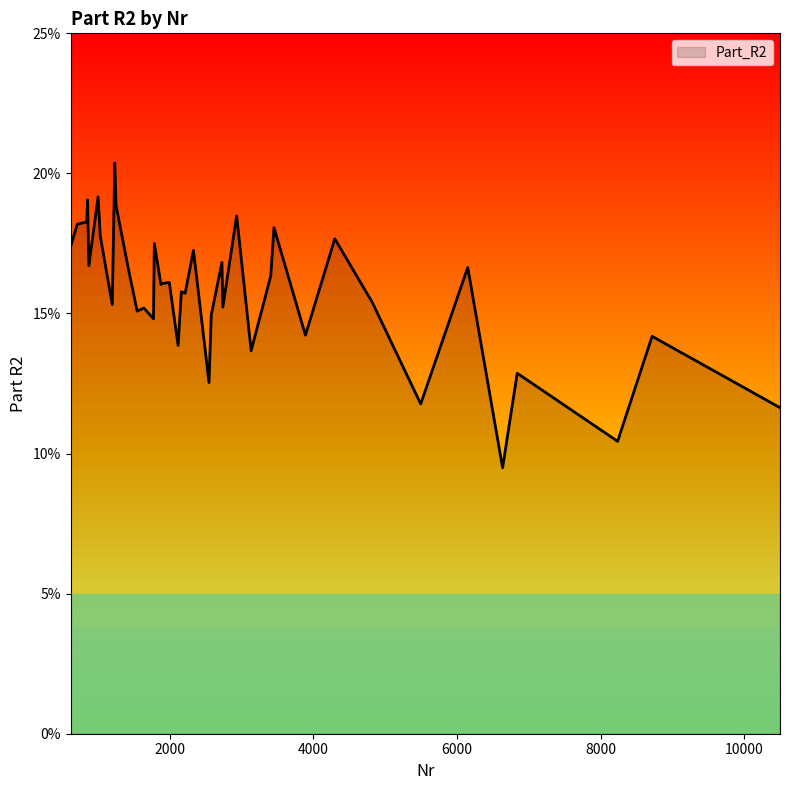

Reading left to right, transcribe all the data shown in this chart.

0.2	0.2	0.2	0.2	0.2	0.1	0.1	0.1	0.2	0.2	0.2	0.2	0.1	0.1	0.1	0.2	0.2	0.2	0.2	0.2	0.2	0.1	0.1	0.2	0.2	0.2	0.2	0.2	0.1	0.1	0.2	0.2	0.2	0.2	0.2	0.2	0.1	0.1	0.2	0.2